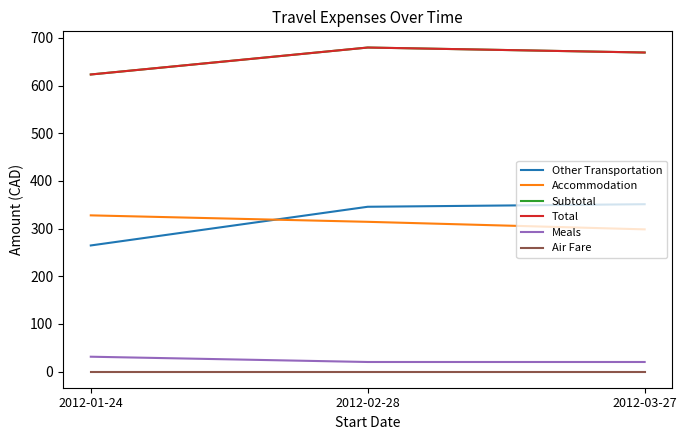

What is the label of the 1st point from the left?

2012-01-24